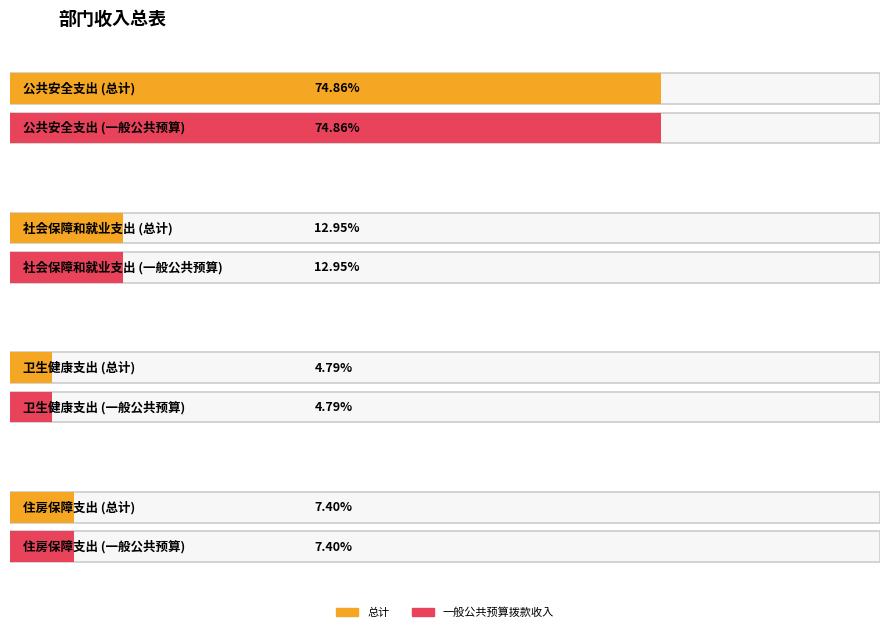

At 社会保障和就业支出, list the series in order from largest to smallest.

总计, 一般公共预算拨款收入